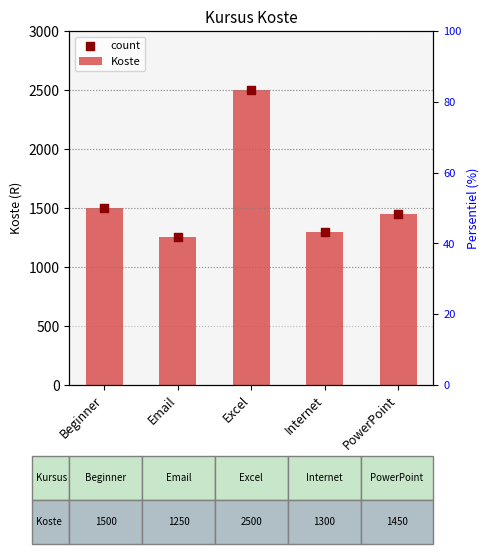

What is the total value across all series at Excel?

5000